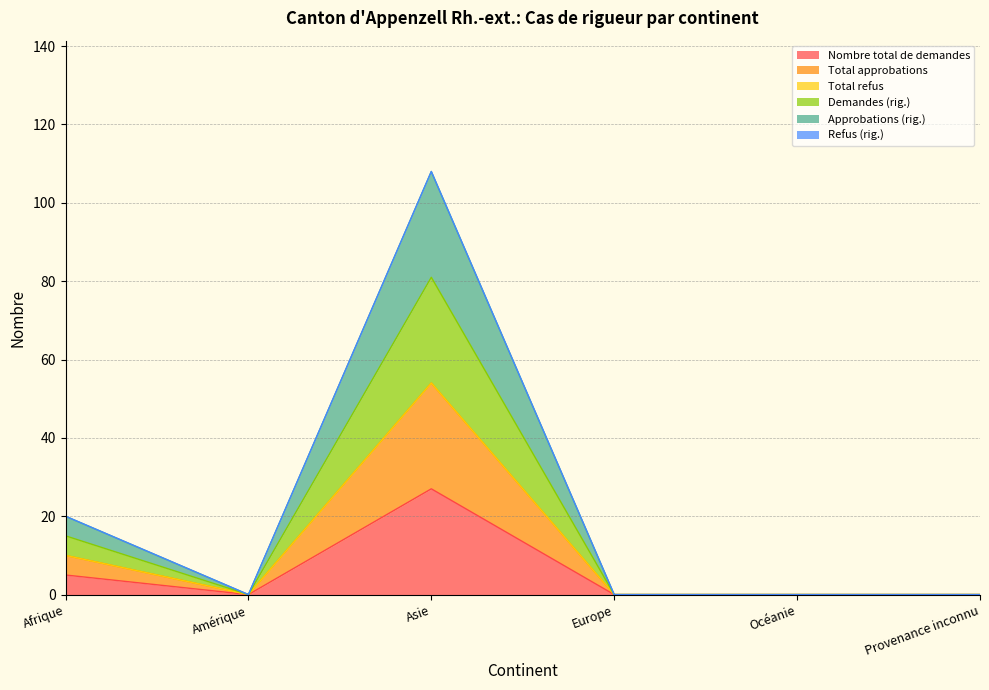

How many positive values does the Nombre total de demandes series have?

2